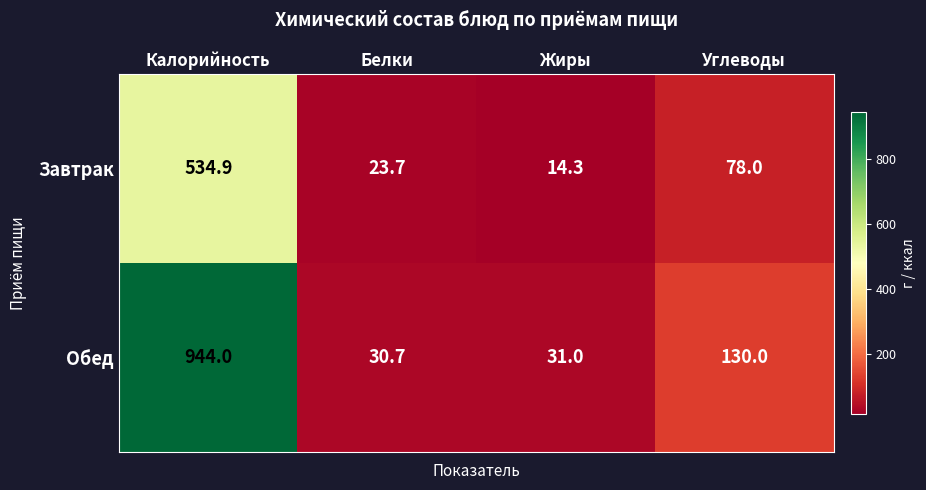

How many distinct data groups are displayed?

2